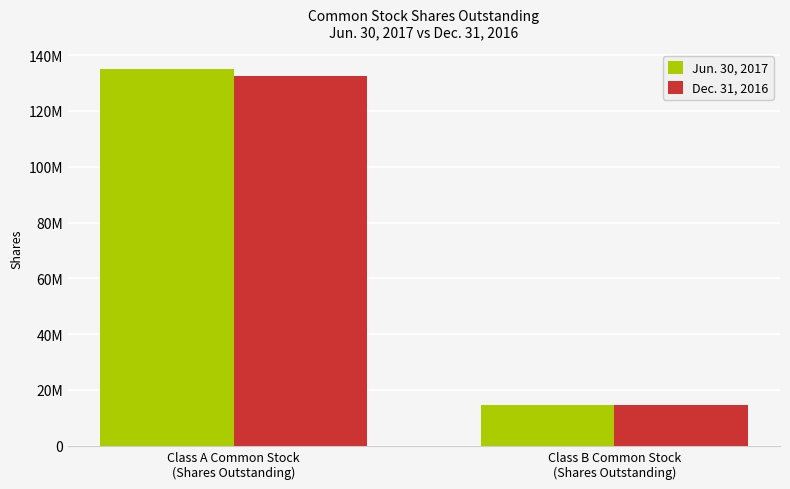

What are all the series names shown in the legend?

Jun. 30, 2017, Dec. 31, 2016